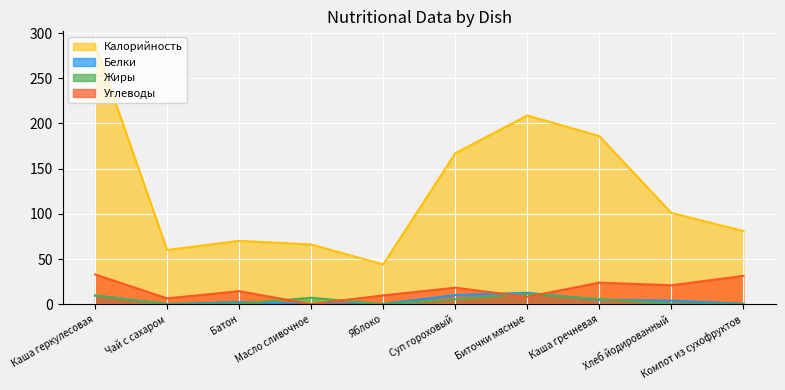

How many distinct data groups are displayed?

4